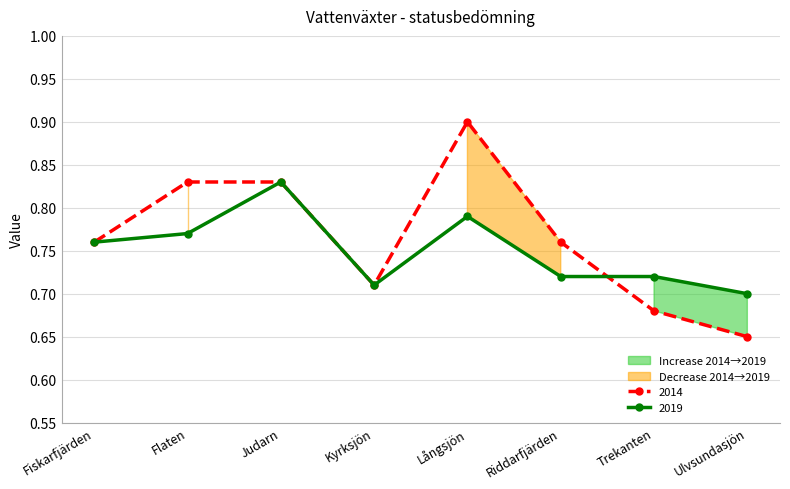

True or false: 2019 has a value of 1.0 at Fiskarfjärden.

False